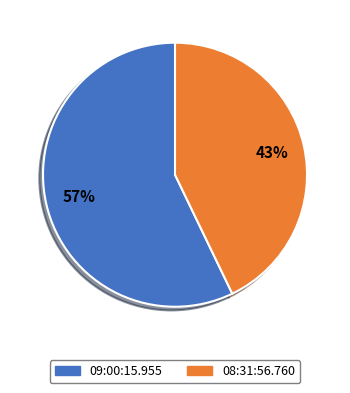

Combined, do 09:00:15.955 and 08:31:56.760 account for over 50%?

Yes